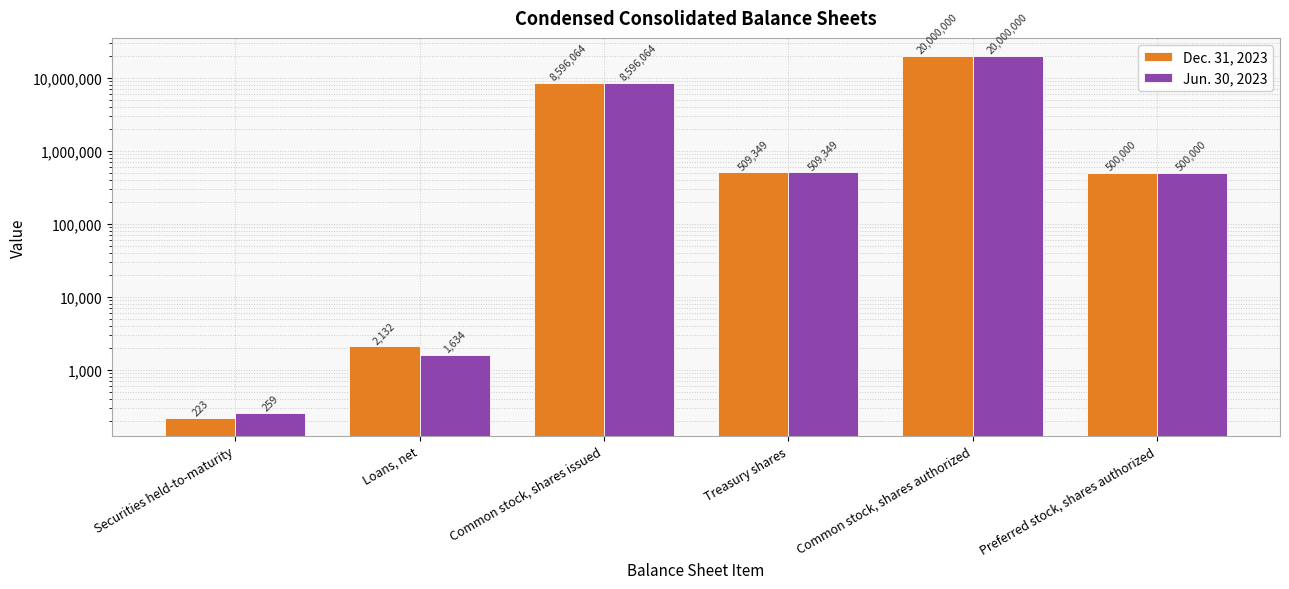

Is the value of Dec. 31, 2023 at Preferred stock, shares authorized greater than the value of Jun. 30, 2023 at Treasury shares?

No